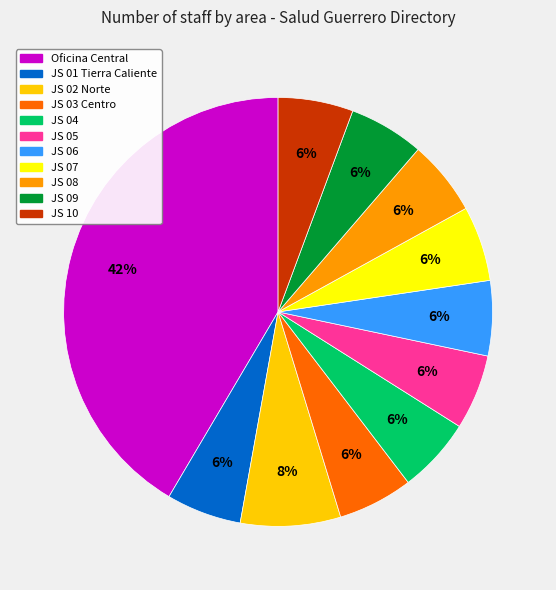

Is there any slice that represents more than half of the pie?

No